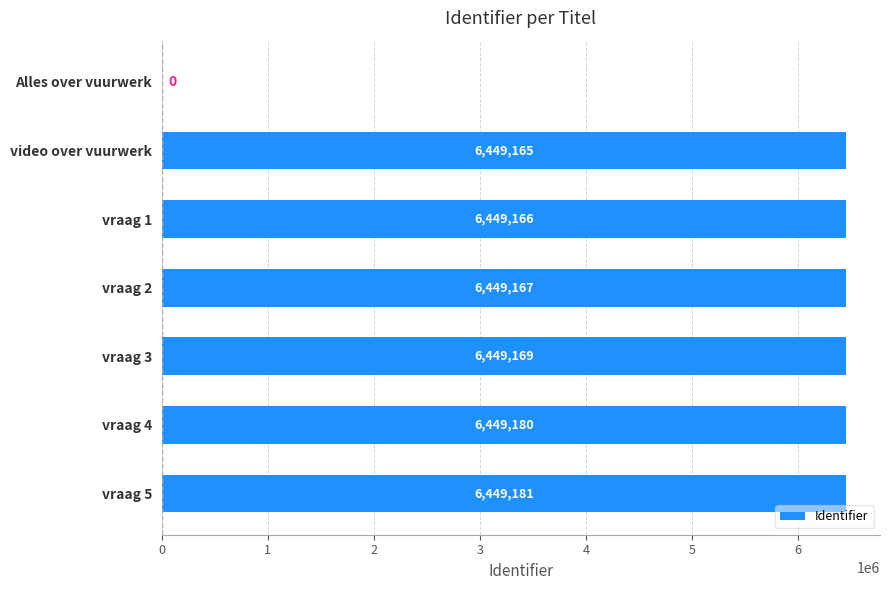

The chart shows a value of 9521674 at vraag 3. True or false?

False